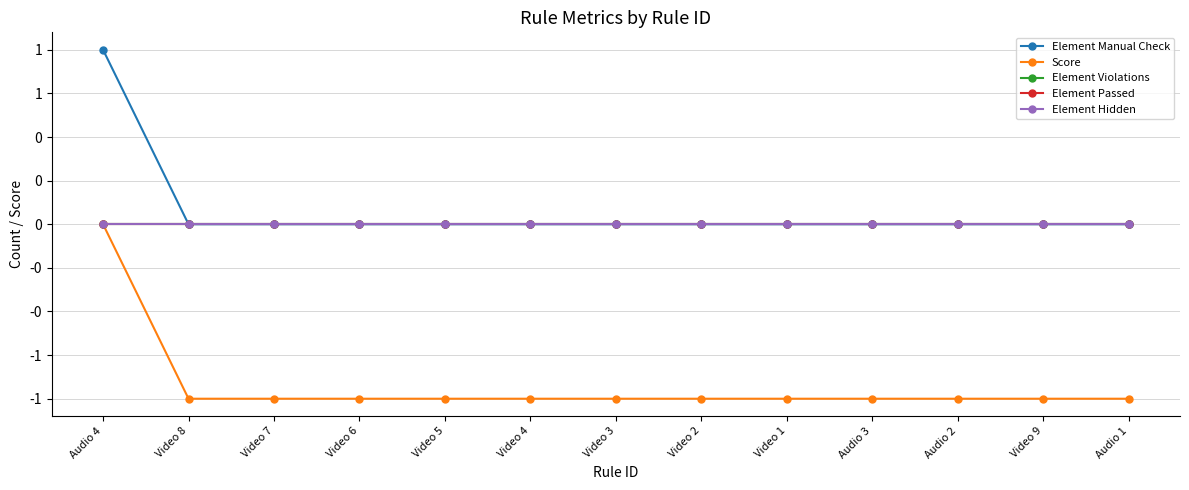

True or false: Element Violations and Element Hidden cross at least once.

False